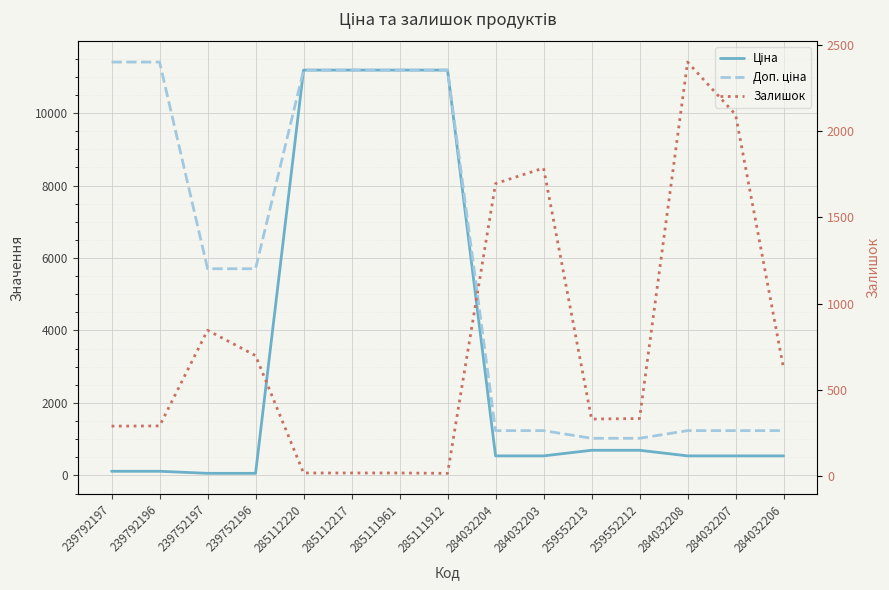

How many intersections are there between Залишок and Ціна?

4